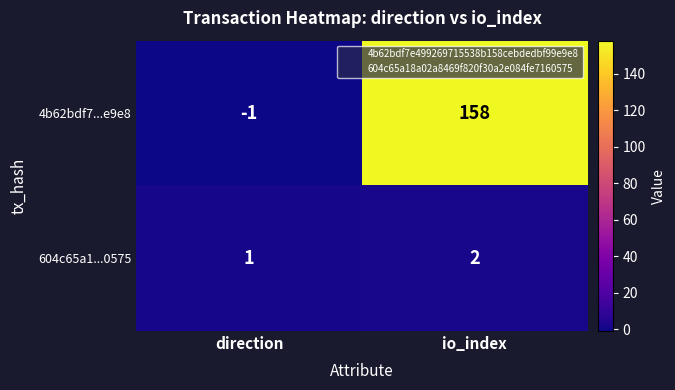

Is it true that 4b62bdf7...e9e8 equals -1 at direction?

True